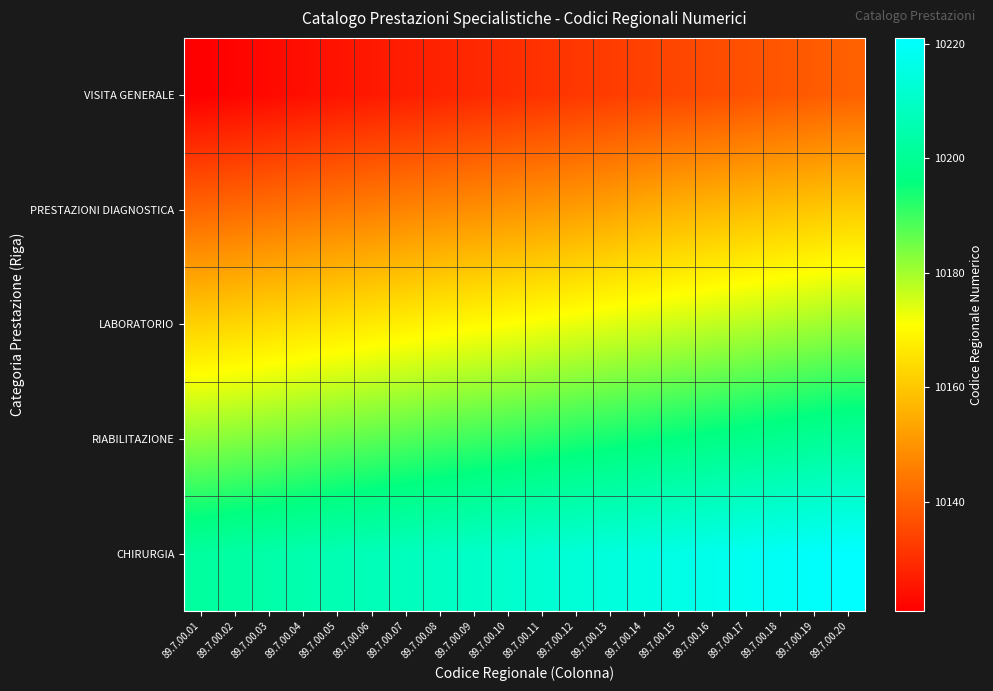

Rank the series at 89.7.00.02 from highest to lowest value.

CHIRURGIA, RIABILITAZIONE, LABORATORIO, PRESTAZIONI DIAGNOSTICA, VISITA GENERALE